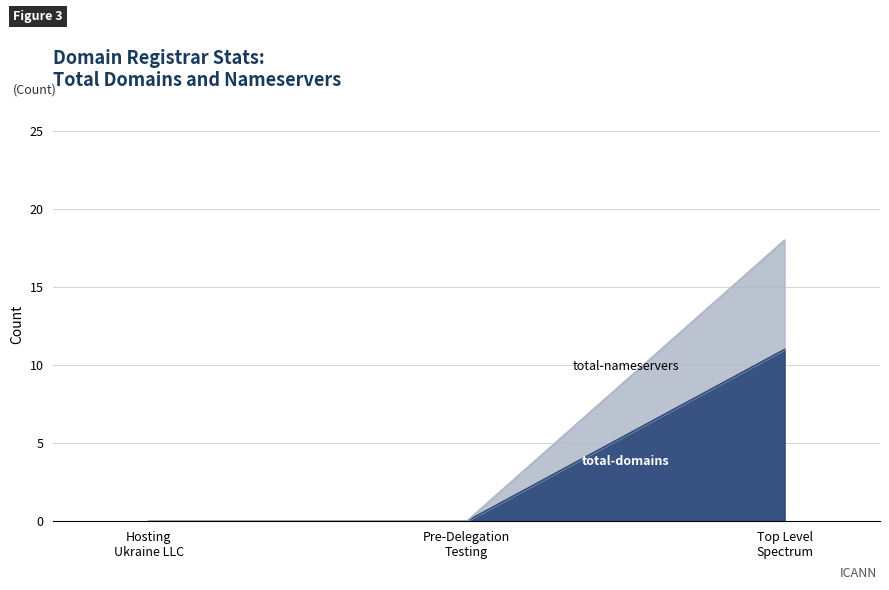

Reading left to right, list the values for the total-domains series.

0	0	11